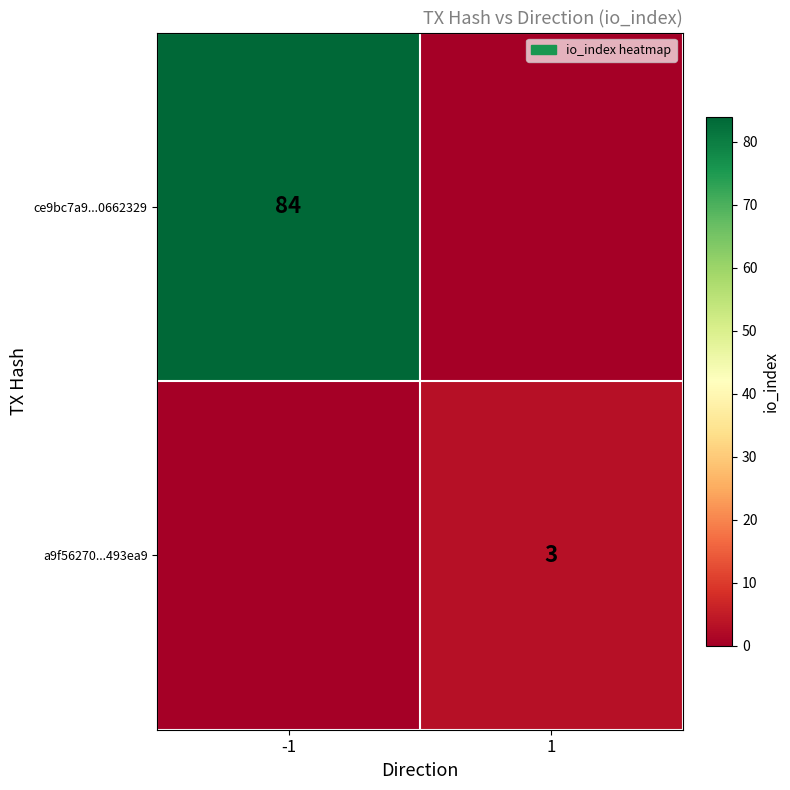

The value of a9f56270...493ea9 at 1 is 3. True or false?

True